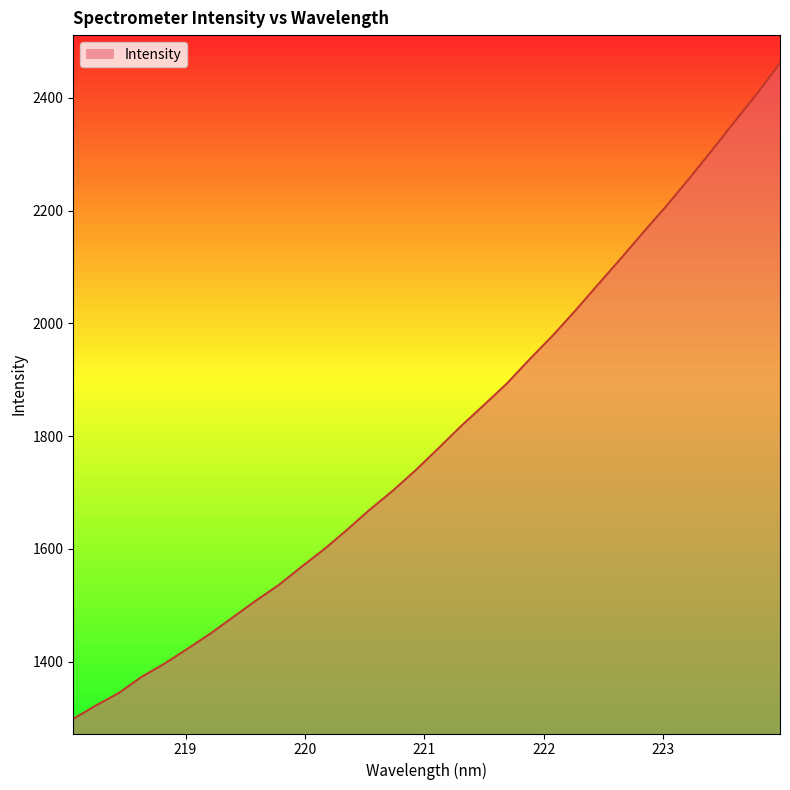

Rank the categories by value from lowest to highest.

218.0596, 218.2508, 218.442, 218.6332, 218.8244, 219.0156, 219.2067, 219.3979, 219.589, 219.7801, 219.9712, 220.1623, 220.3533, 220.5444, 220.7354, 220.9264, 221.1174, 221.3083, 221.4993, 221.6902, 221.8812, 222.0721, 222.263, 222.4538, 222.6447, 222.8355, 223.0264, 223.2172, 223.408, 223.5987, 223.7895, 223.9802